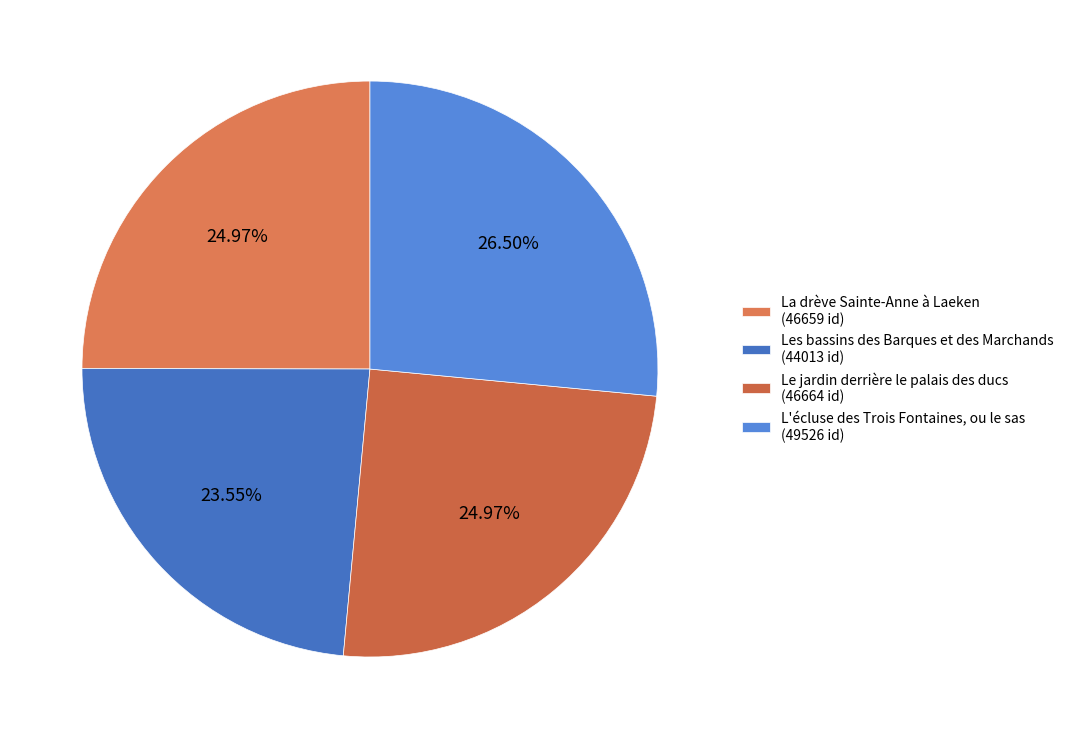

Does any single category account for the majority?

No